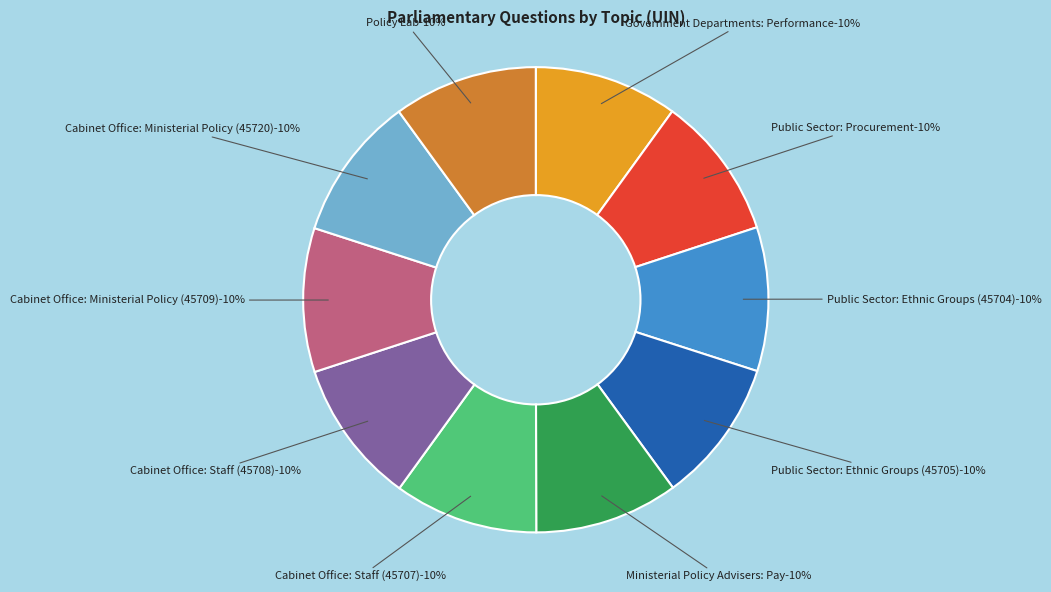

What is the ratio of the value at Public Sector: Procurement to the value at Public Sector: Ethnic Groups (45704)?

1.0